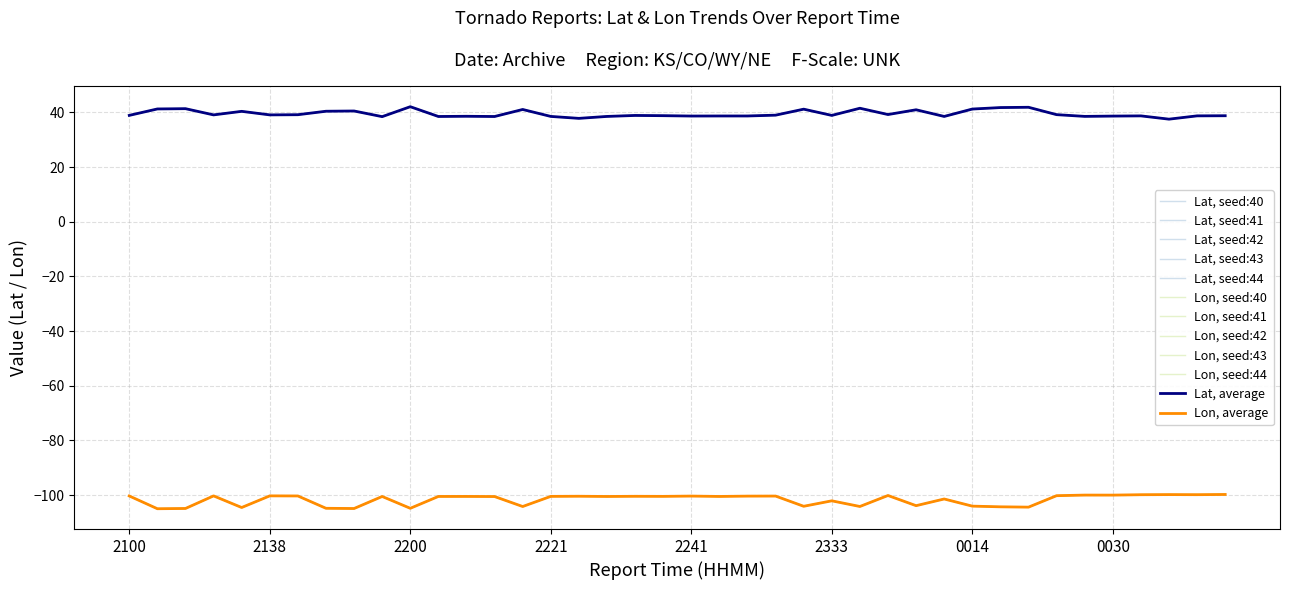

Does the chart display data point markers on the line(s)?

No